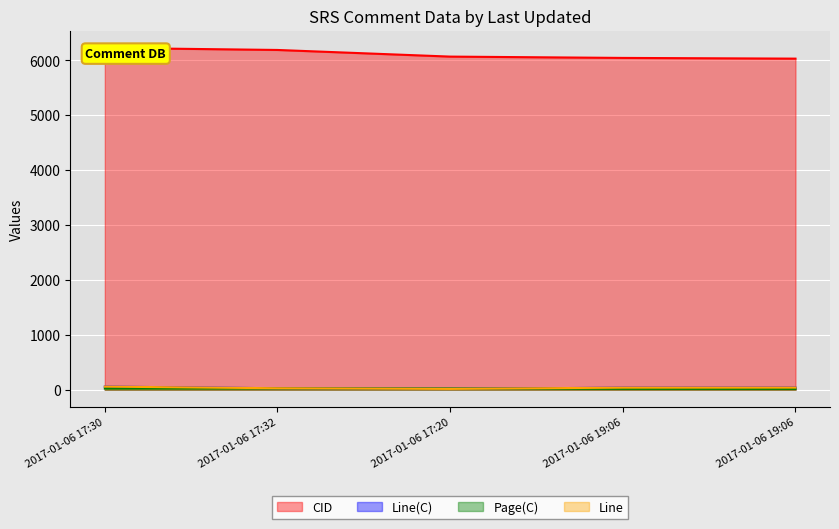

At 2017-01-06 19:06, list the series in order from largest to smallest.

CID, Line(C), Line, Page(C)